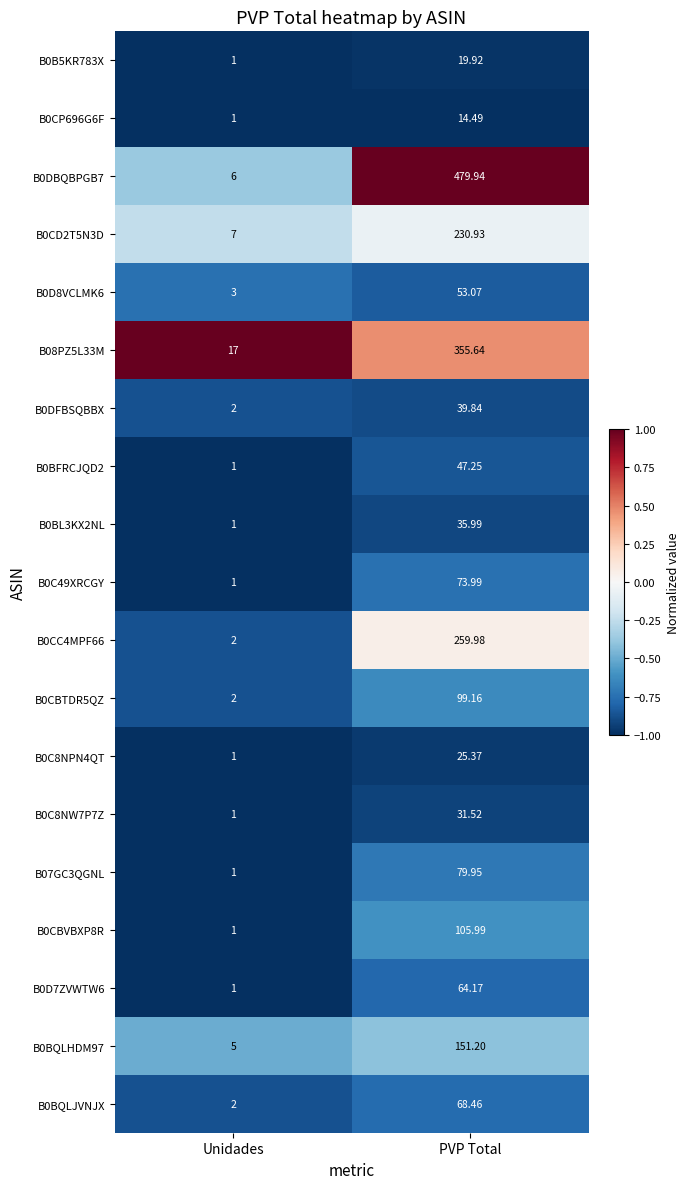

At which category does the chart reach its peak across all series?

PVP Total